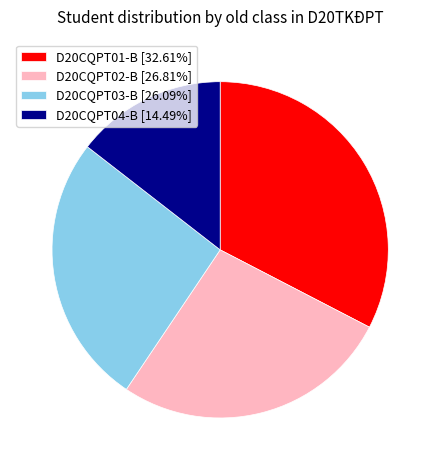

Combined, do D20CQPT04-B and D20CQPT02-B account for over 50%?

No